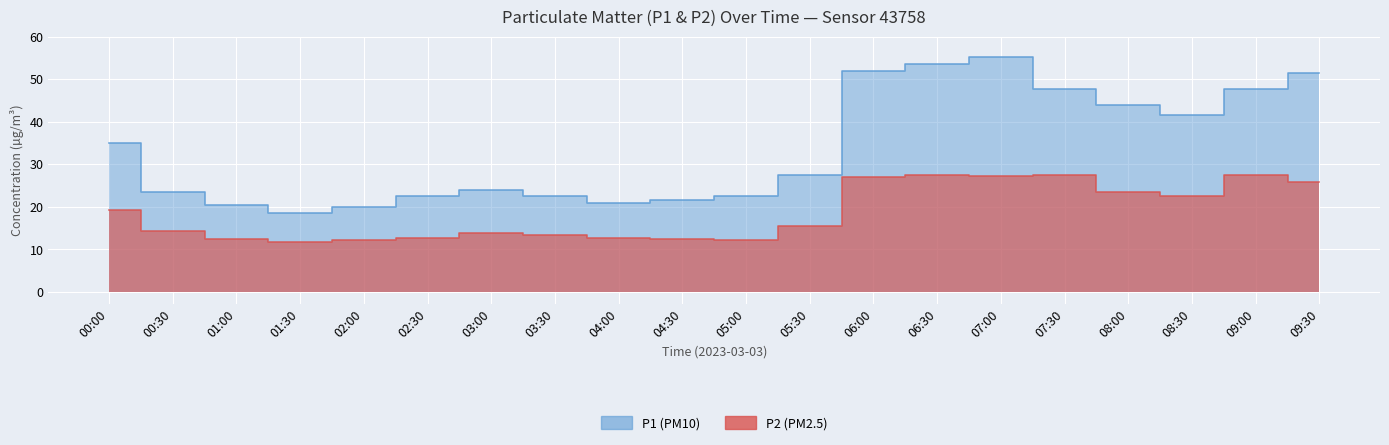

Reading left to right, list all the values displayed in this chart.

P1: 35.1	23.6	20.4	18.5	20.0	22.5	24.1	22.6	20.9	21.6	22.5	27.4	51.9	53.6	55.3	47.7	44.0	41.6	47.8	51.4
P2: 19.3	14.4	12.6	11.7	12.2	12.7	13.9	13.3	12.7	12.5	12.2	15.6	26.9	27.6	27.3	27.6	23.4	22.6	27.6	25.9